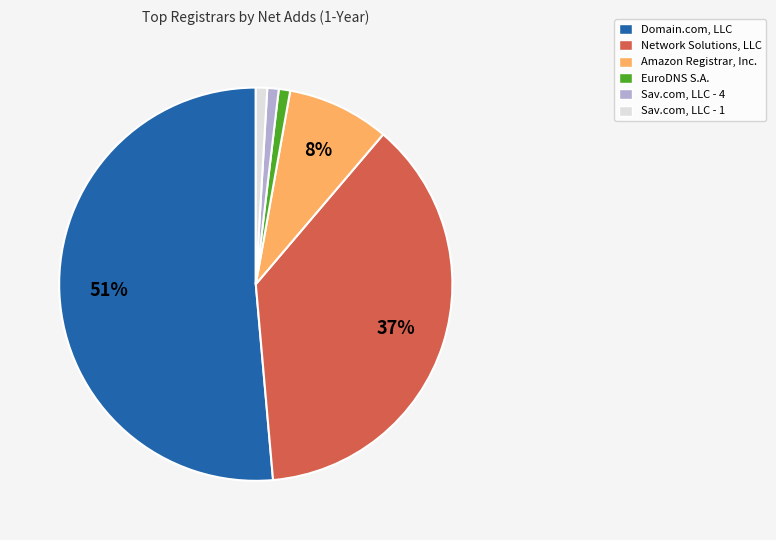

Which category accounts for the majority?

Domain.com, LLC